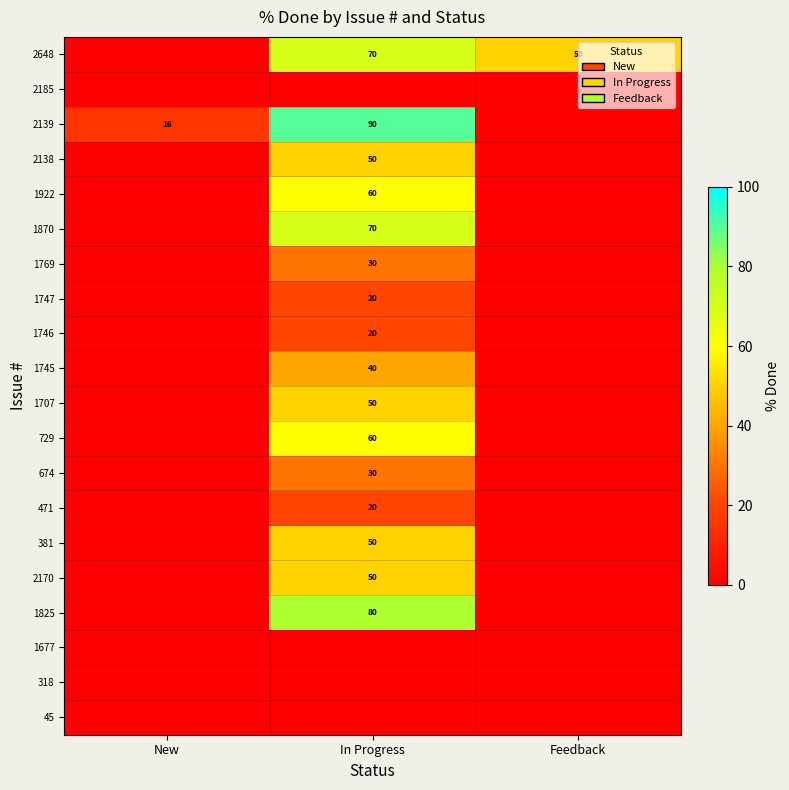

The value of 2648 at In Progress is 70. True or false?

True